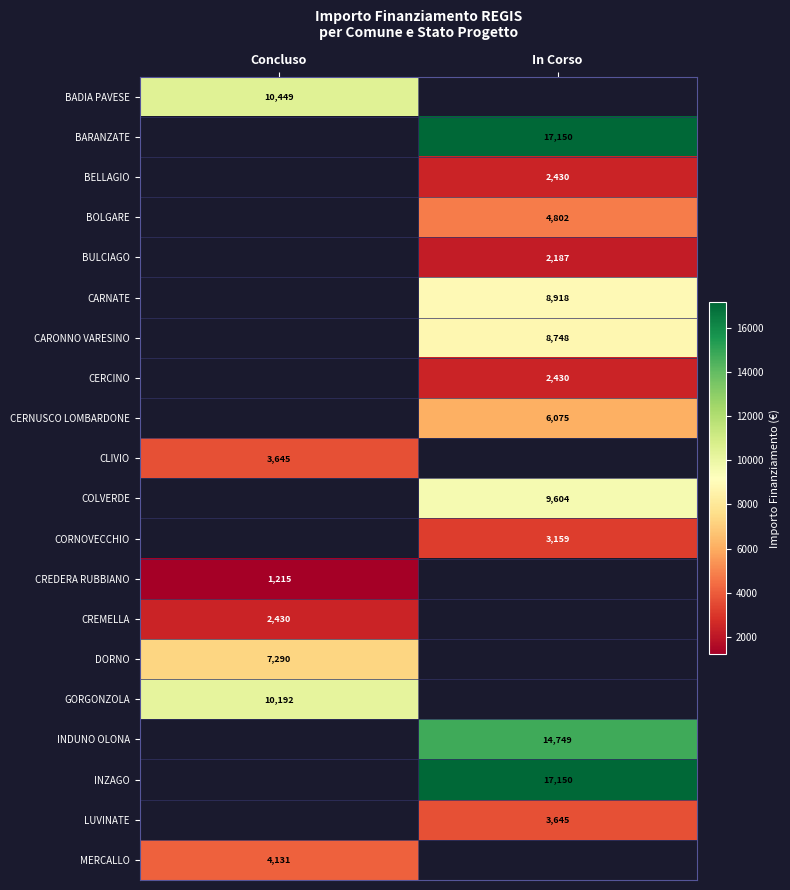

True or false: CLIVIO has a value of 1959 at Concluso.

False